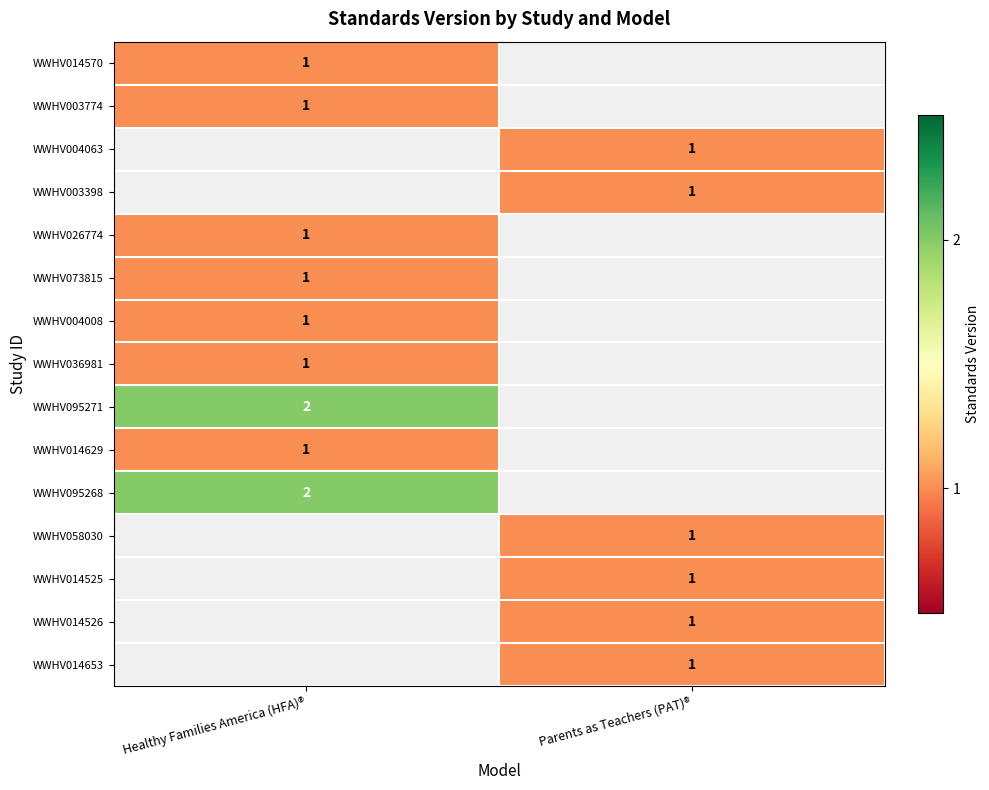

True or false: WWHV014570 has a value of 2 at Healthy Families America (HFA)®.

False